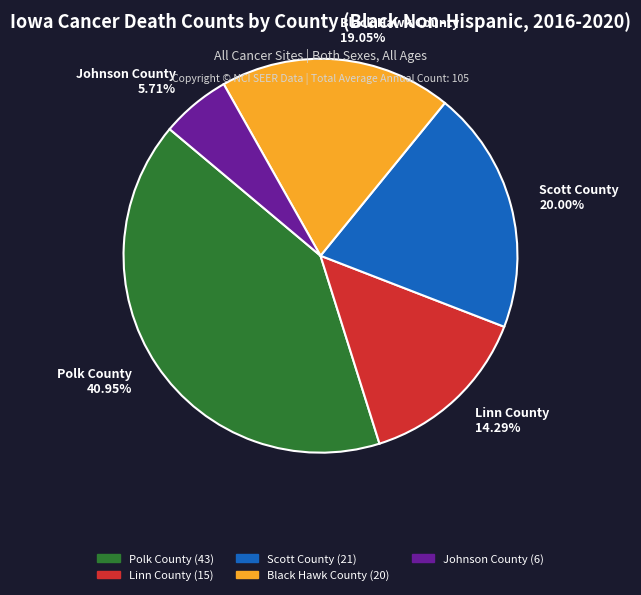

To the nearest percent, what is the average slice percentage?

20%